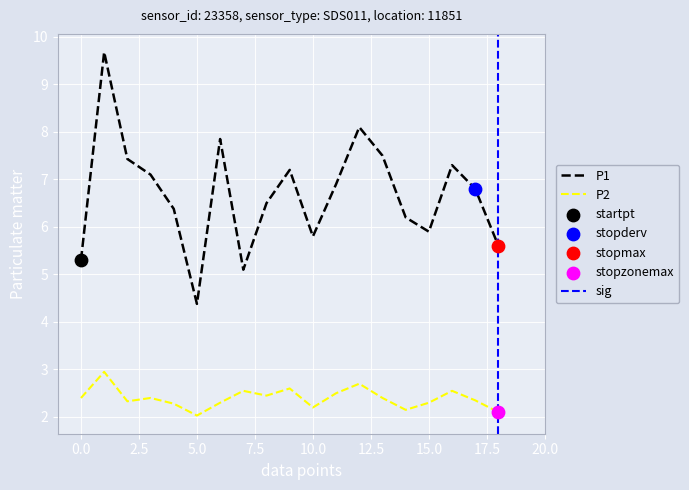

Which series contains the highest Y value?

P1